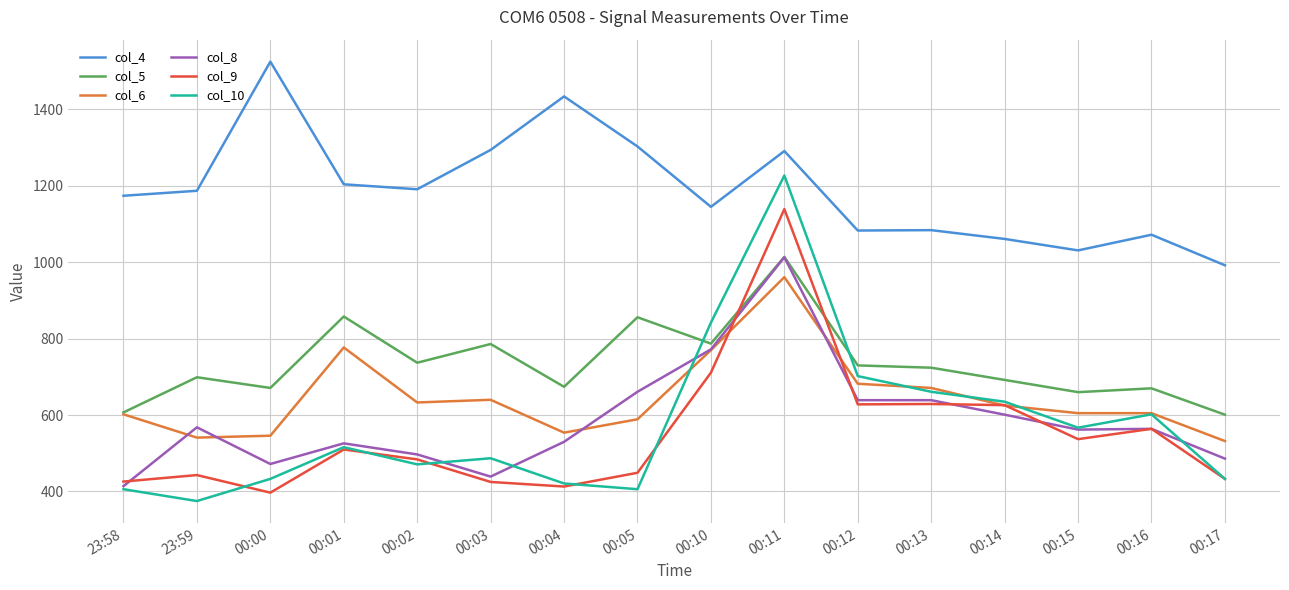

What is the approximate value of col_9 at 00:00?

397